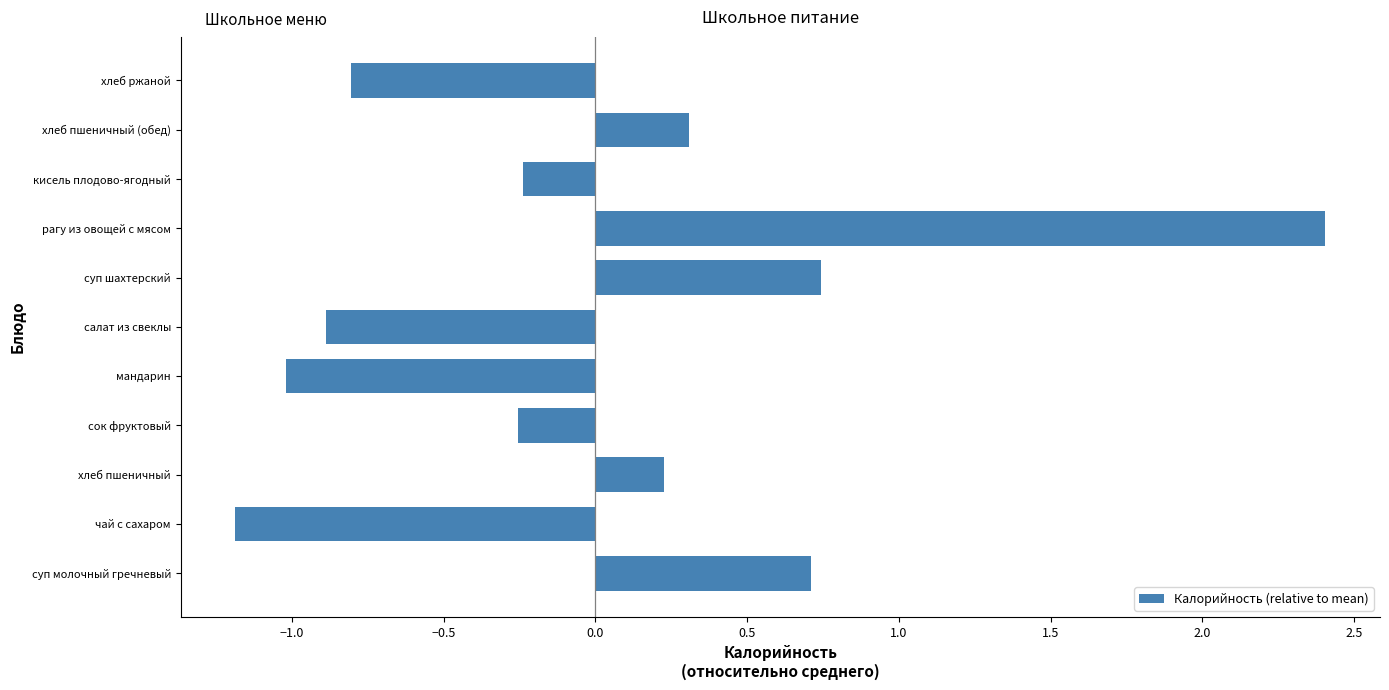

Which has a higher value, салат из свеклы or хлеб пшеничный?

хлеб пшеничный